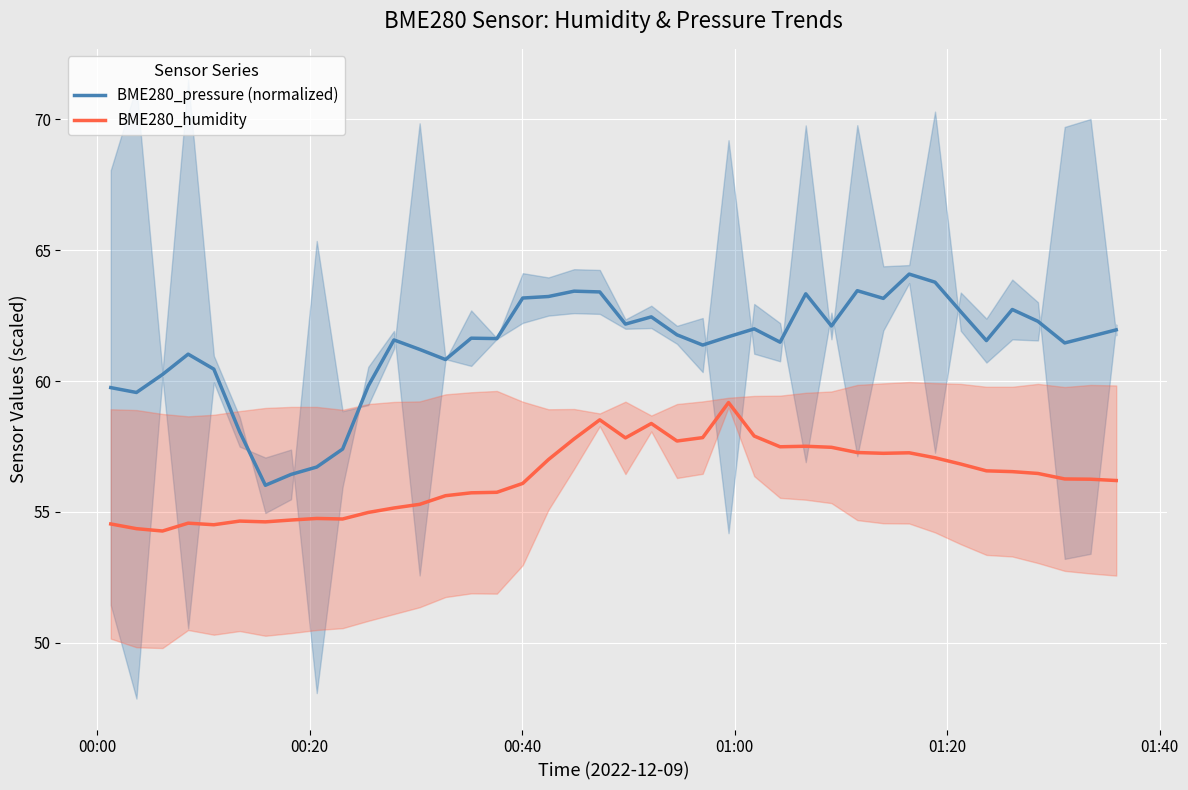

True or false: BME280_humidity has a value of 32.7 at 20.

False